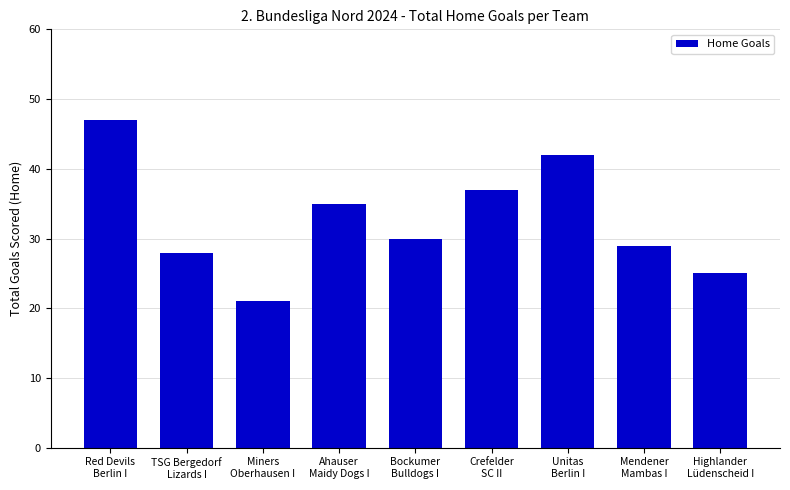

What value does the data have at Crefelder
SC II?

37